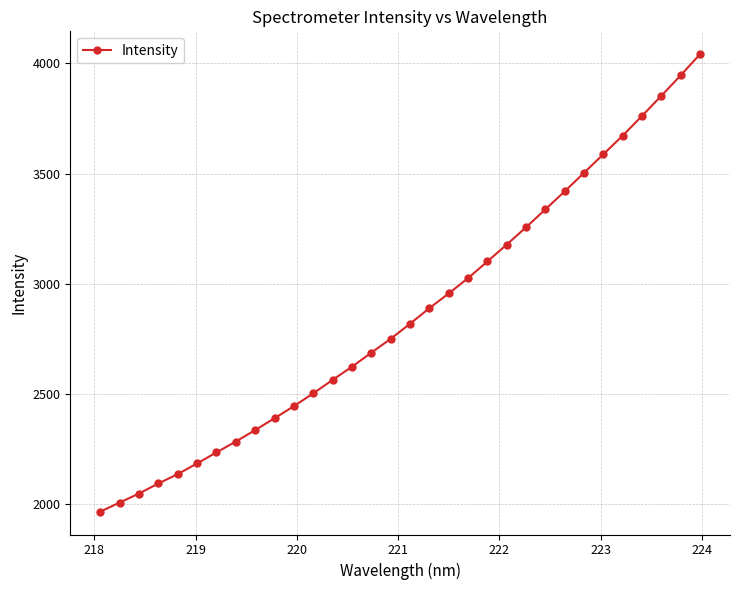

What is the value of the 17th point from the left?

2819.5